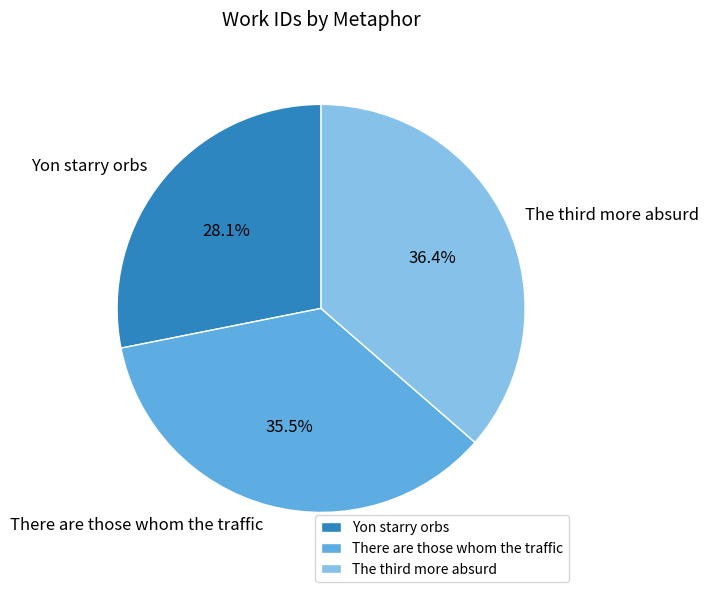

Is there a majority slice in this chart?

No